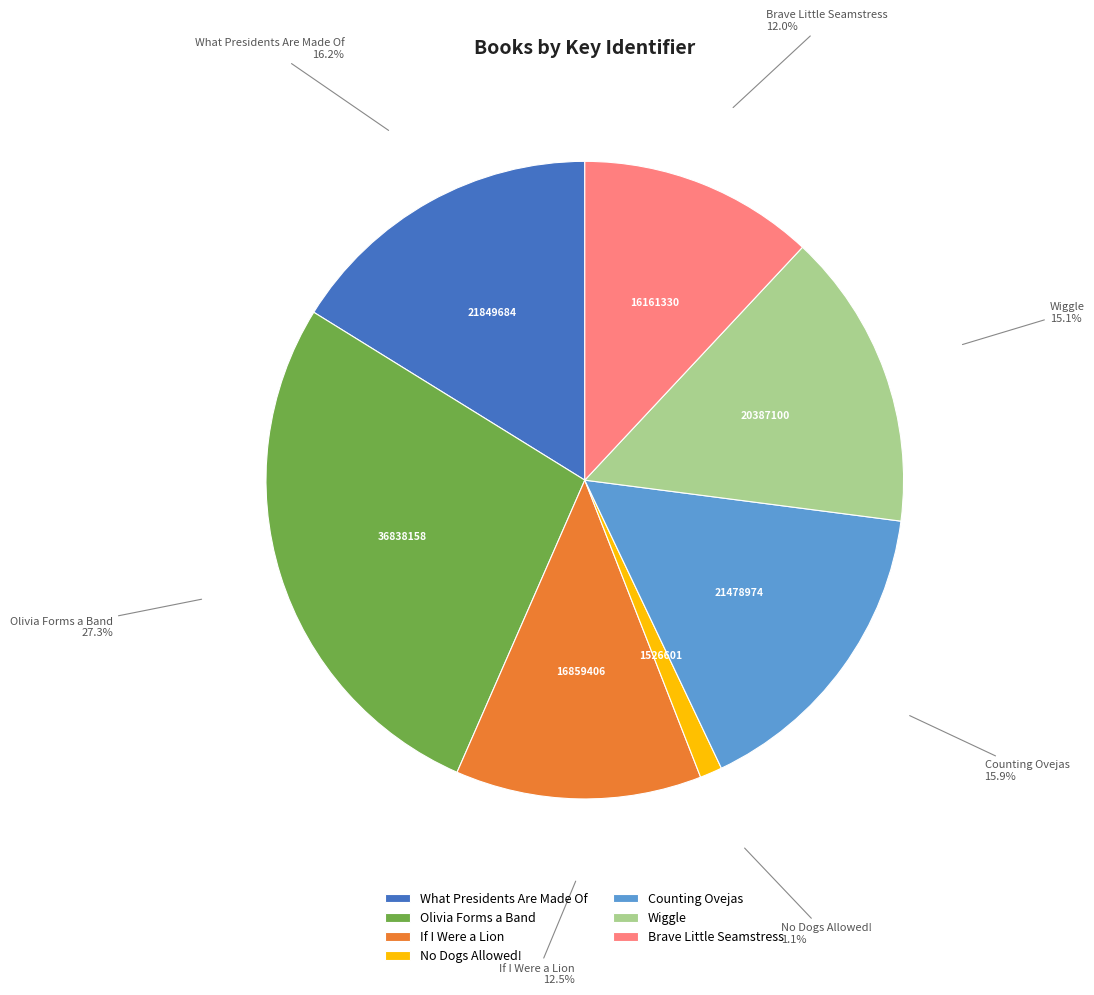

Is there a majority slice in this chart?

No